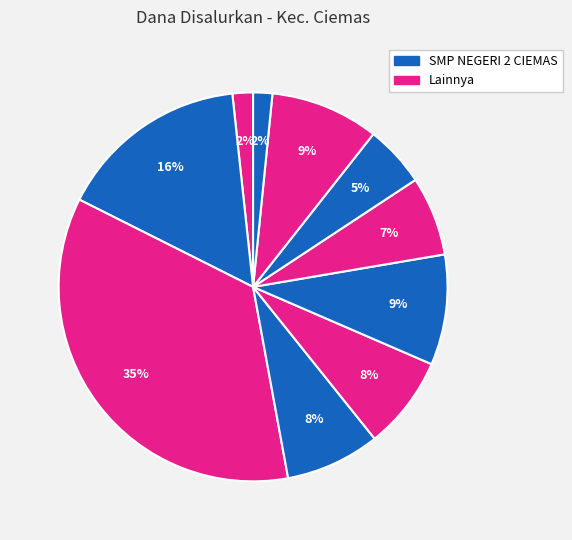

How many slices are in this pie chart?

10